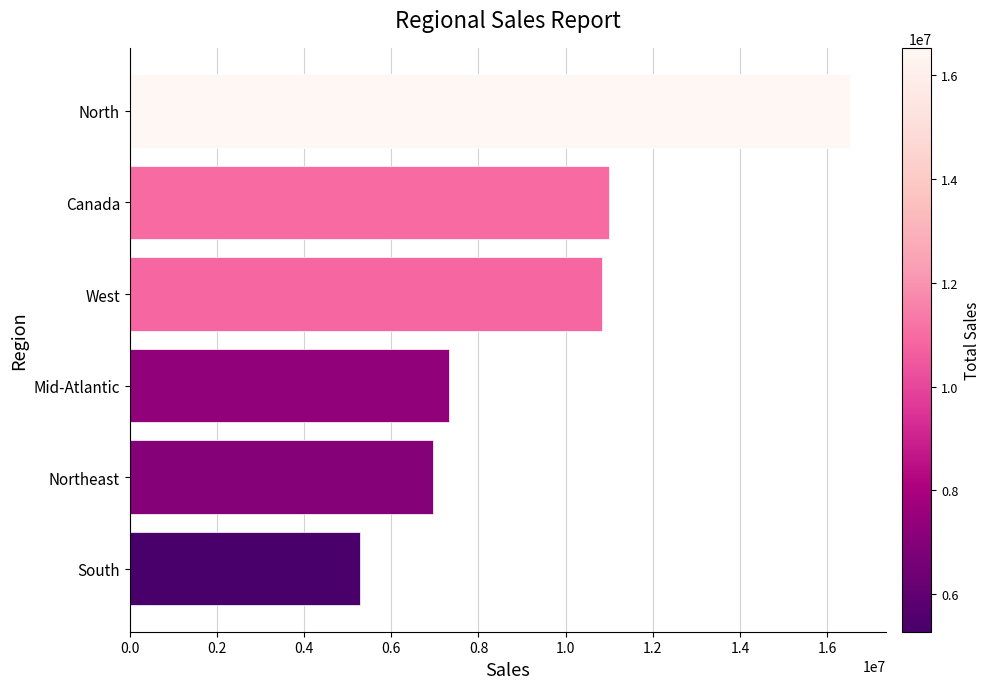

List the labels in order of value, largest first.

North, Canada, West, Mid-Atlantic, Northeast, South